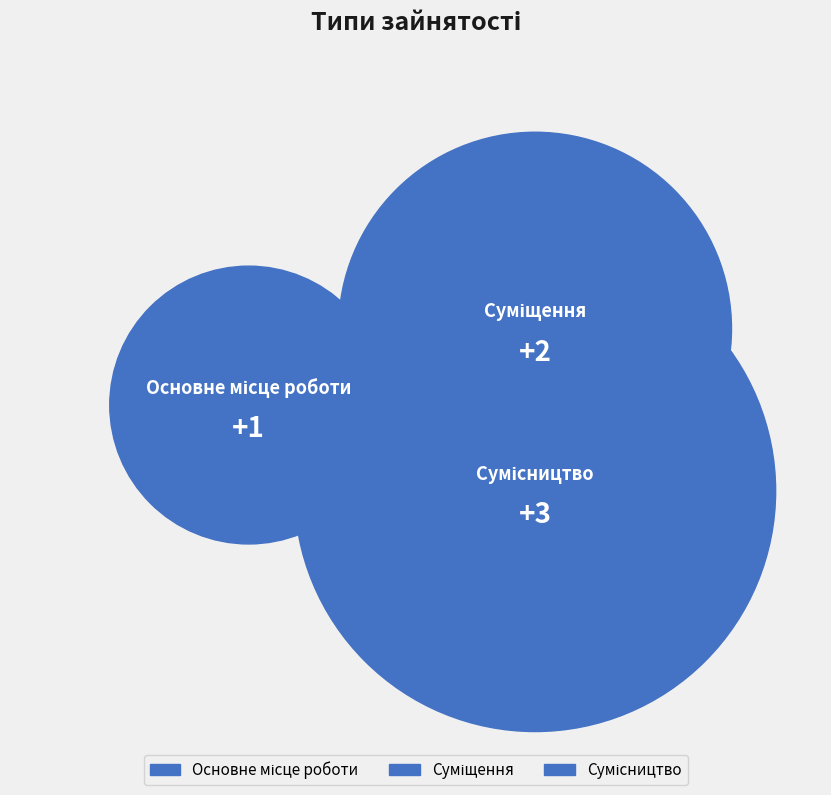

Rank the categories by value from lowest to highest.

Основне місце роботи, Суміщення, Сумісництво